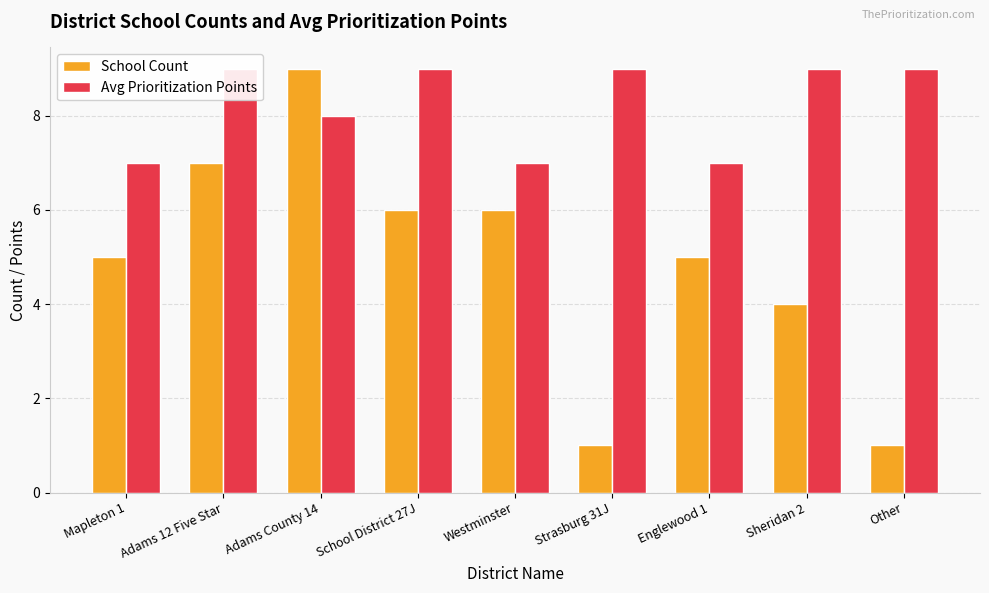

How many bars are there in total?

18